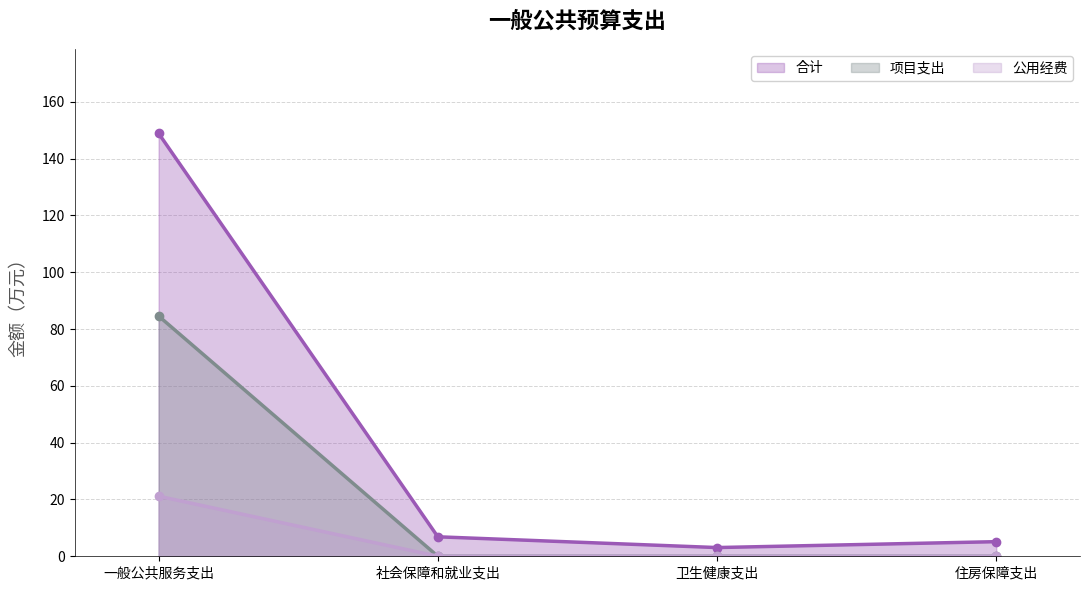

What is the difference between the 项目支出 values at 社会保障和就业支出 and 一般公共服务支出?

84.6